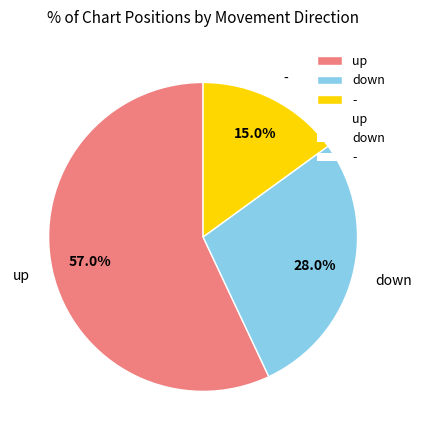

Which has a higher value, - or up?

up